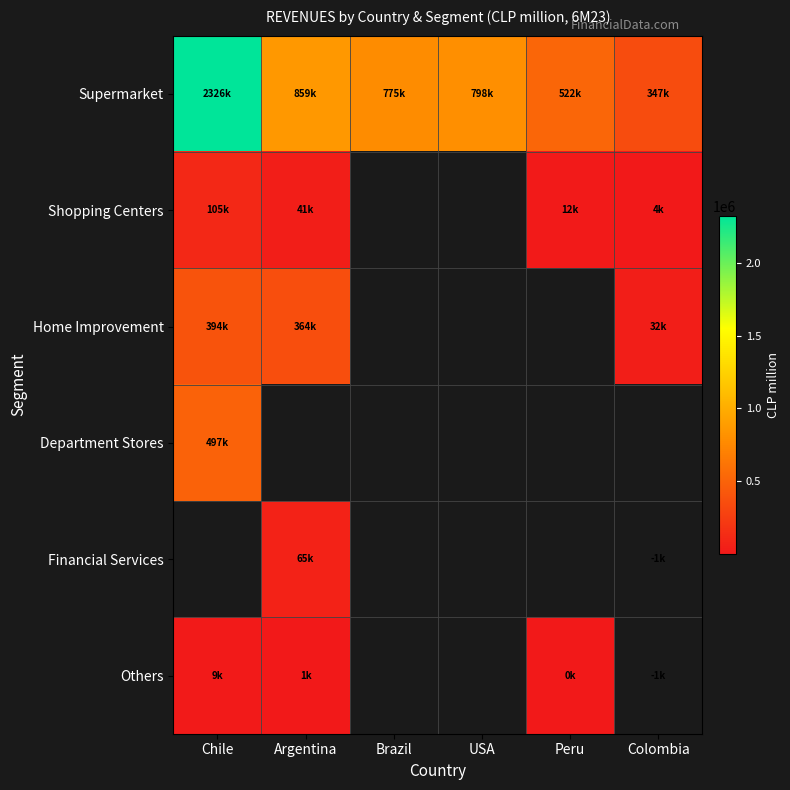

Which has a higher value, Argentina or Peru?

Argentina